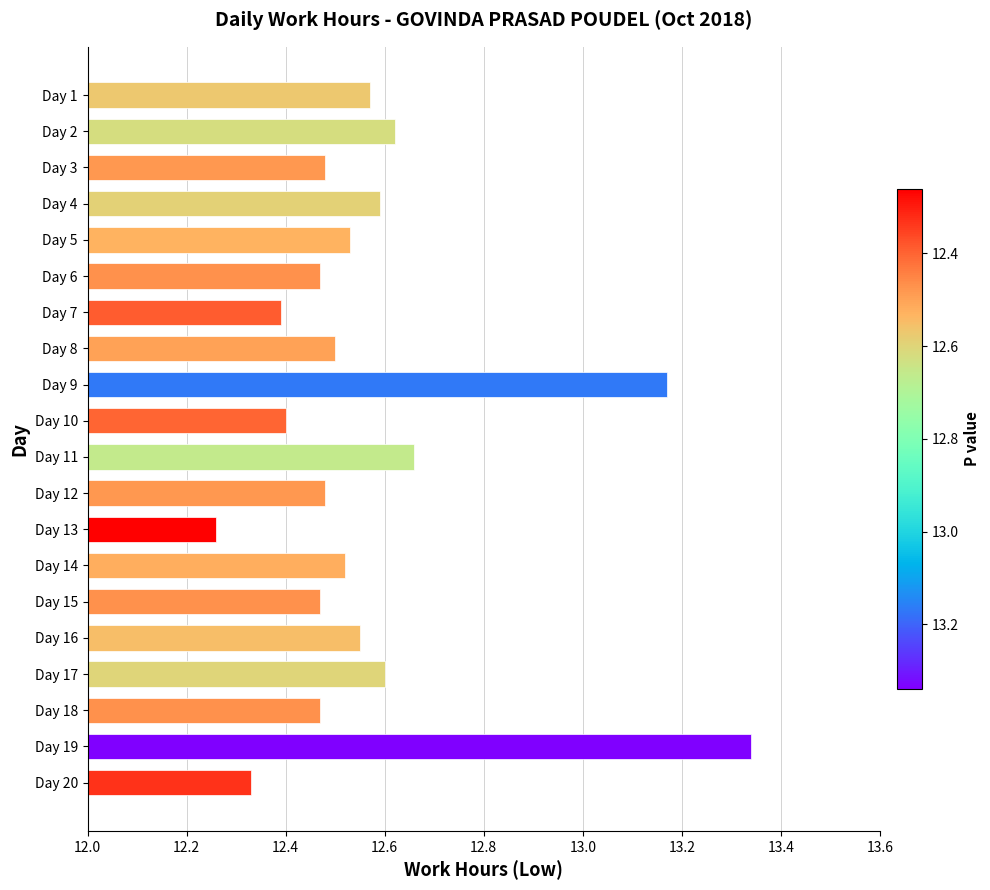

What is the difference between the maximum and minimum values?

1.1